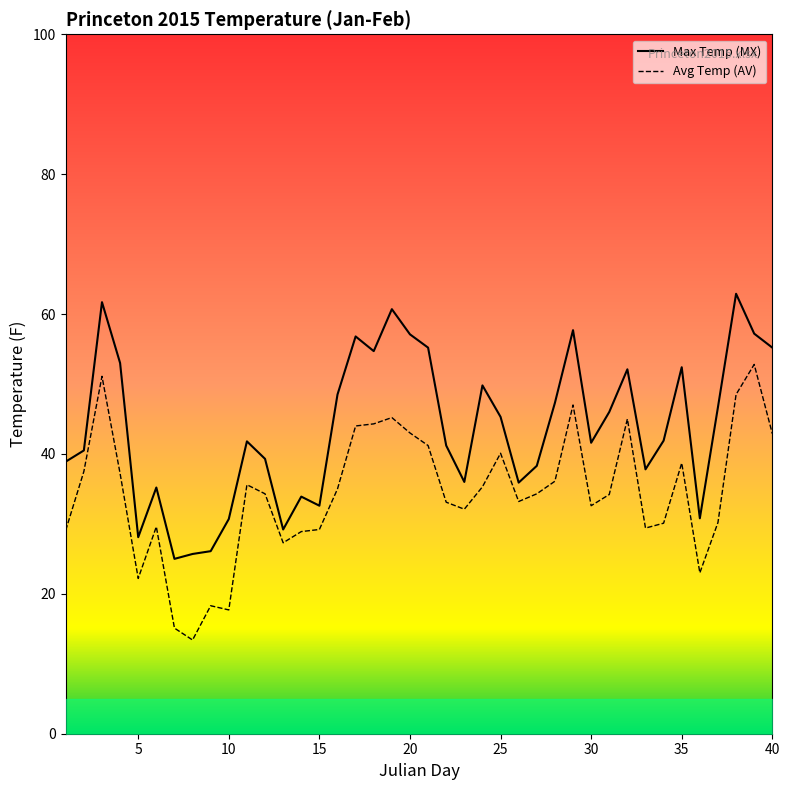

Rank the series by their maximum value, from highest to lowest.

MX, AV